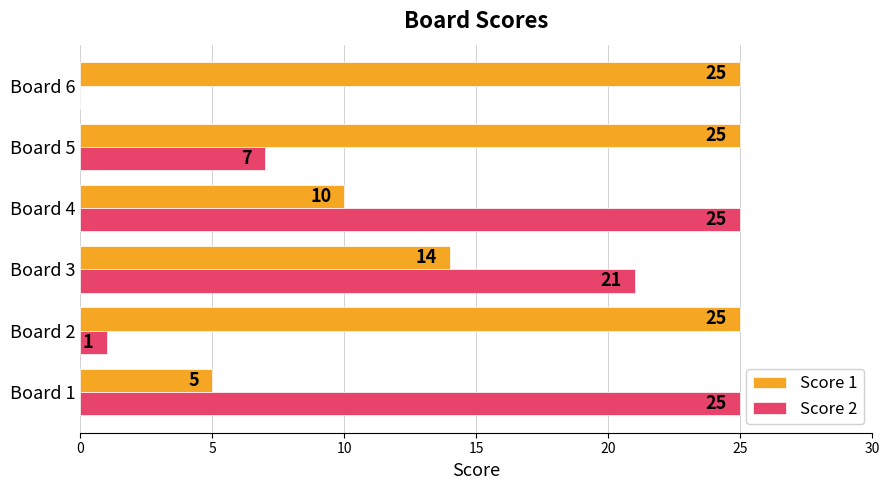

The value of Score 2 at Board 4 is 25. True or false?

True